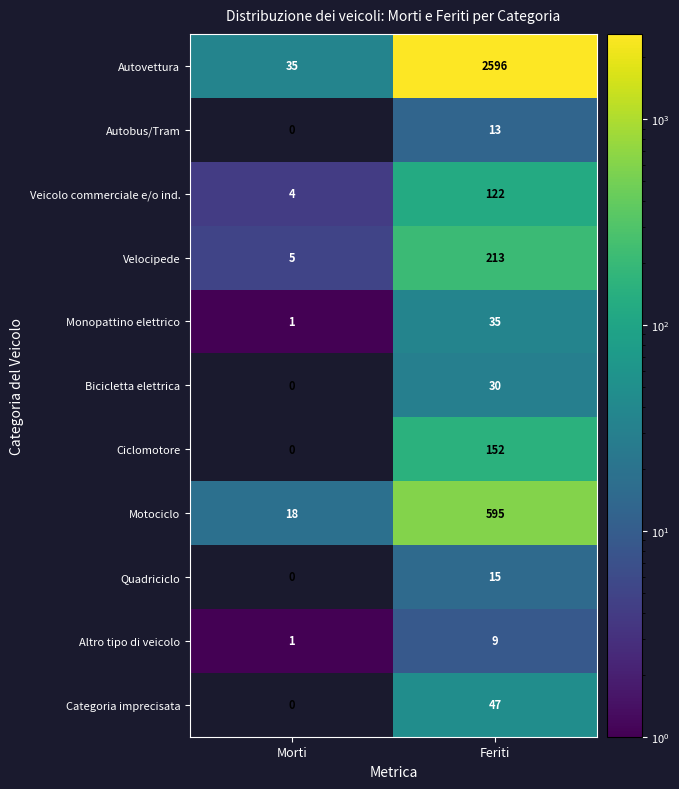

Rank the categories by Motociclo value from highest to lowest.

Feriti, Morti